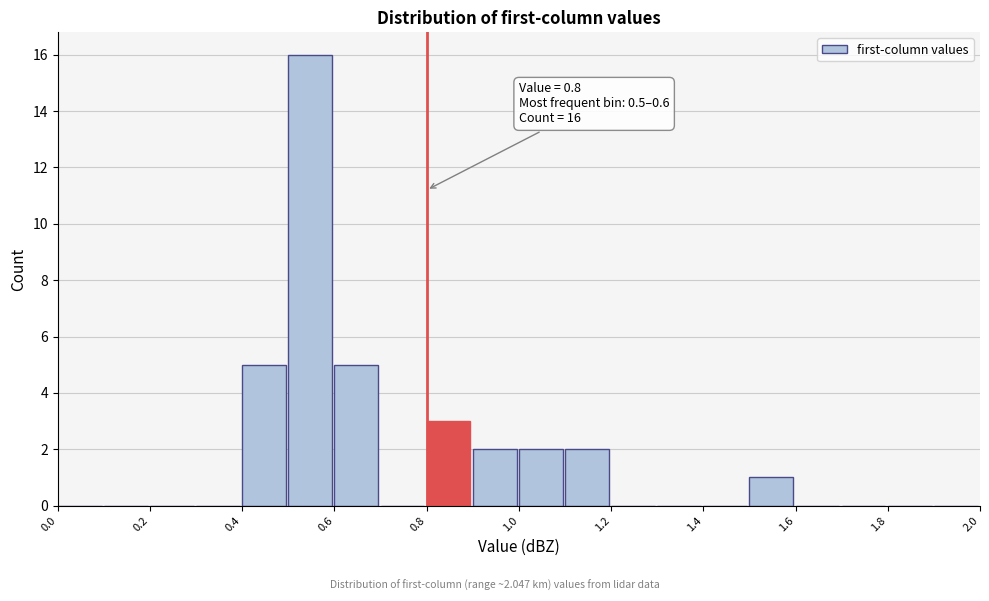

Over which range of the x-axis is the bar tallest?

0.5 to 0.6